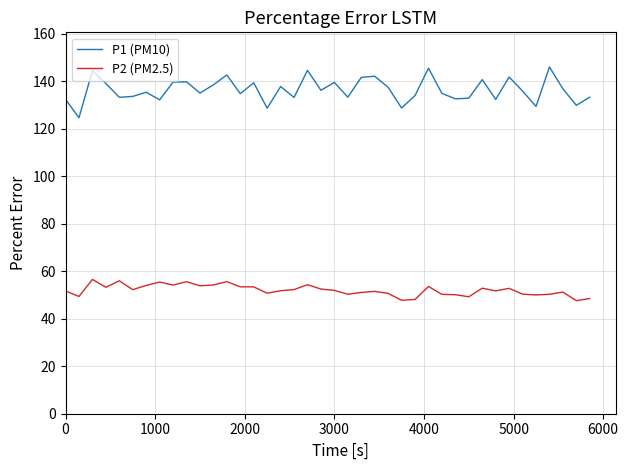

What are all the series names shown in the legend?

P1 (PM10), P2 (PM2.5)